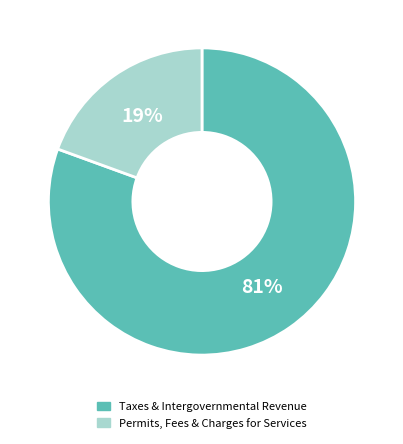

Does any single category account for the majority?

Yes